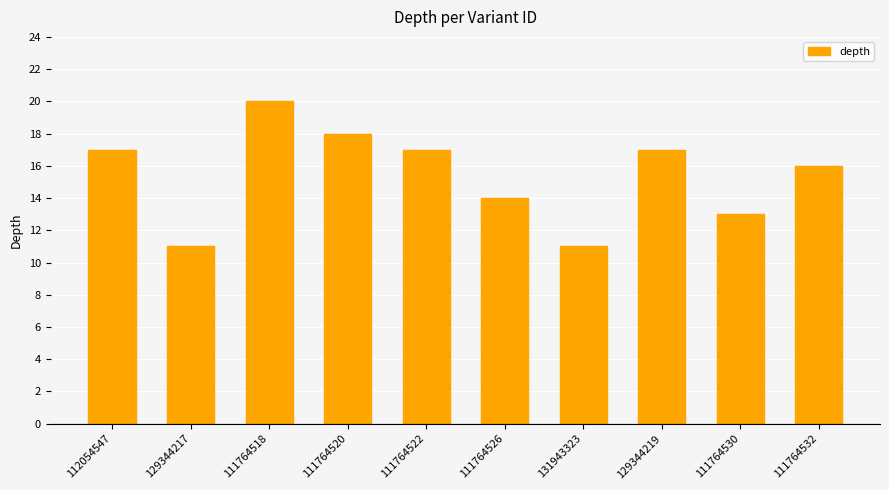

What is the minimum value shown in the chart?

11